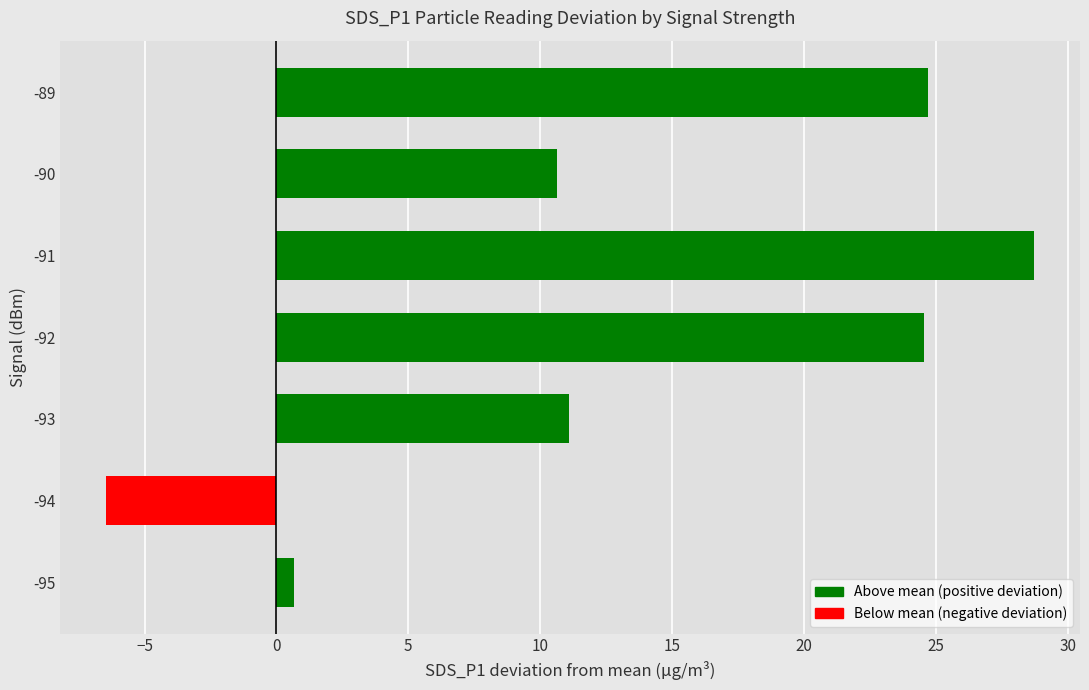

What is the sum of all values?

93.9